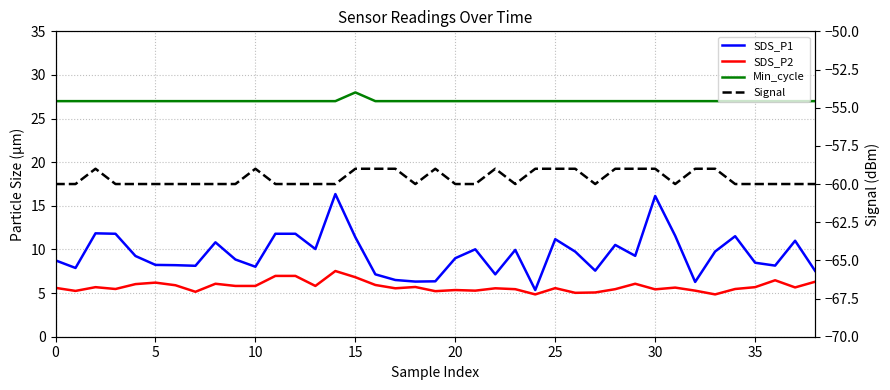

What are all the series names shown in the legend?

SDS_P1, SDS_P2, Min_cycle, Signal